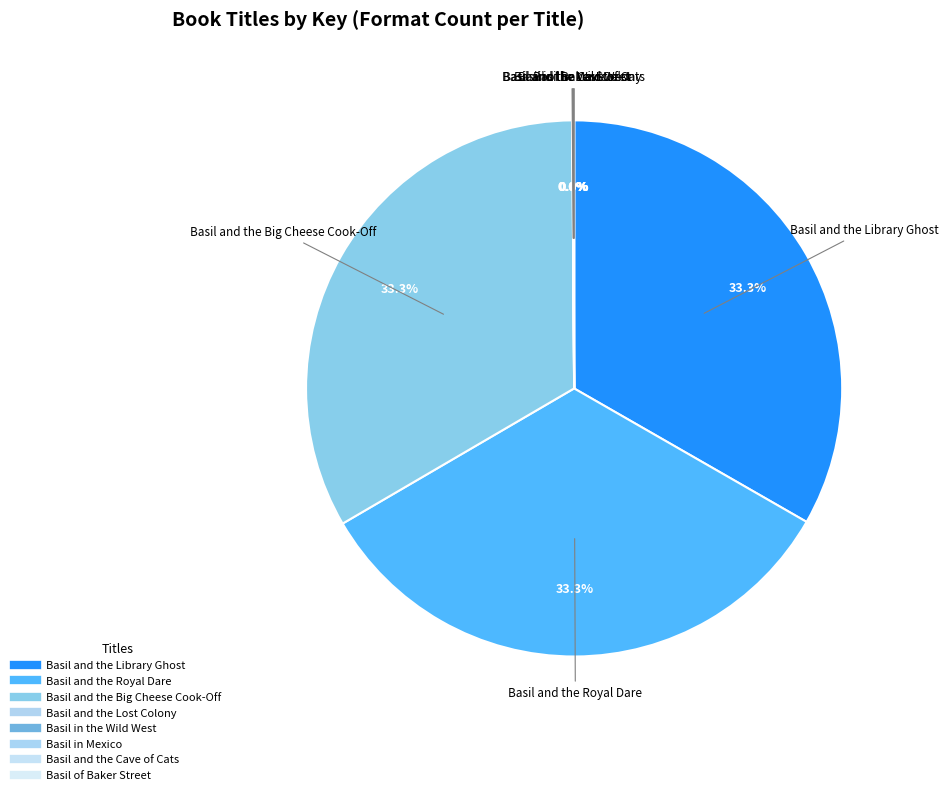

True or false: Basil and the Cave of Cats accounts for 0% of the total.

True